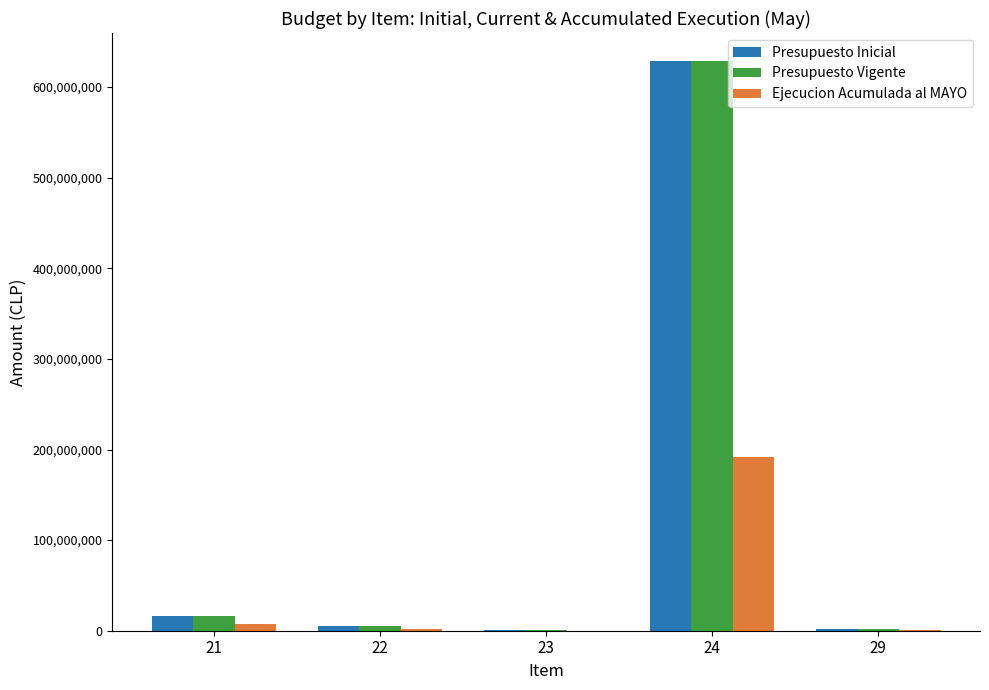

How many groups of bars are there?

5